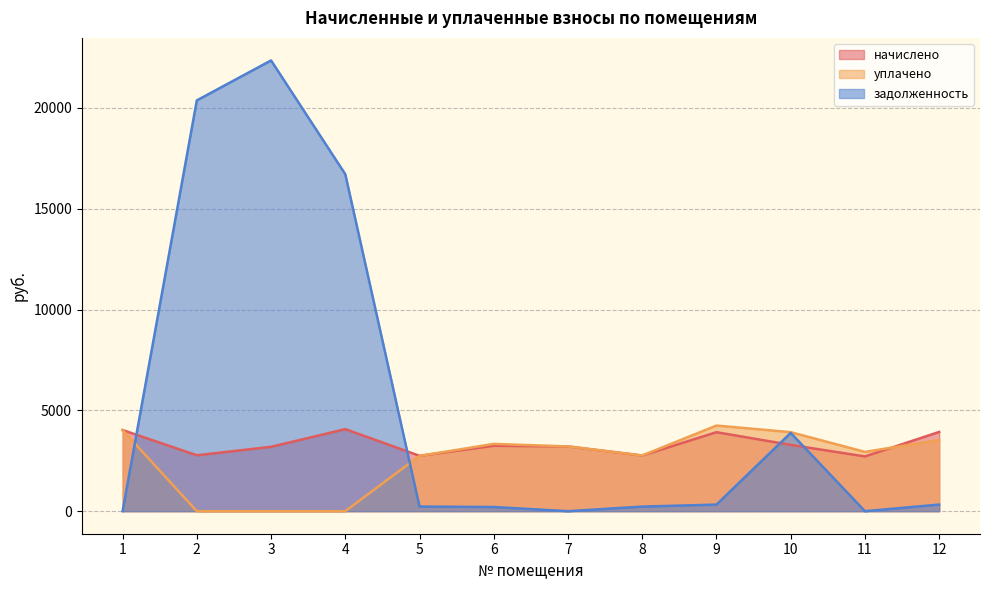

At which category is the sum across all series the highest?

3